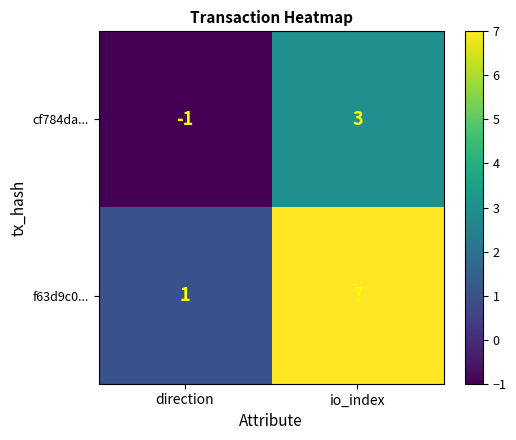

What is the difference between the f63d9c0... values at direction and io_index?

6